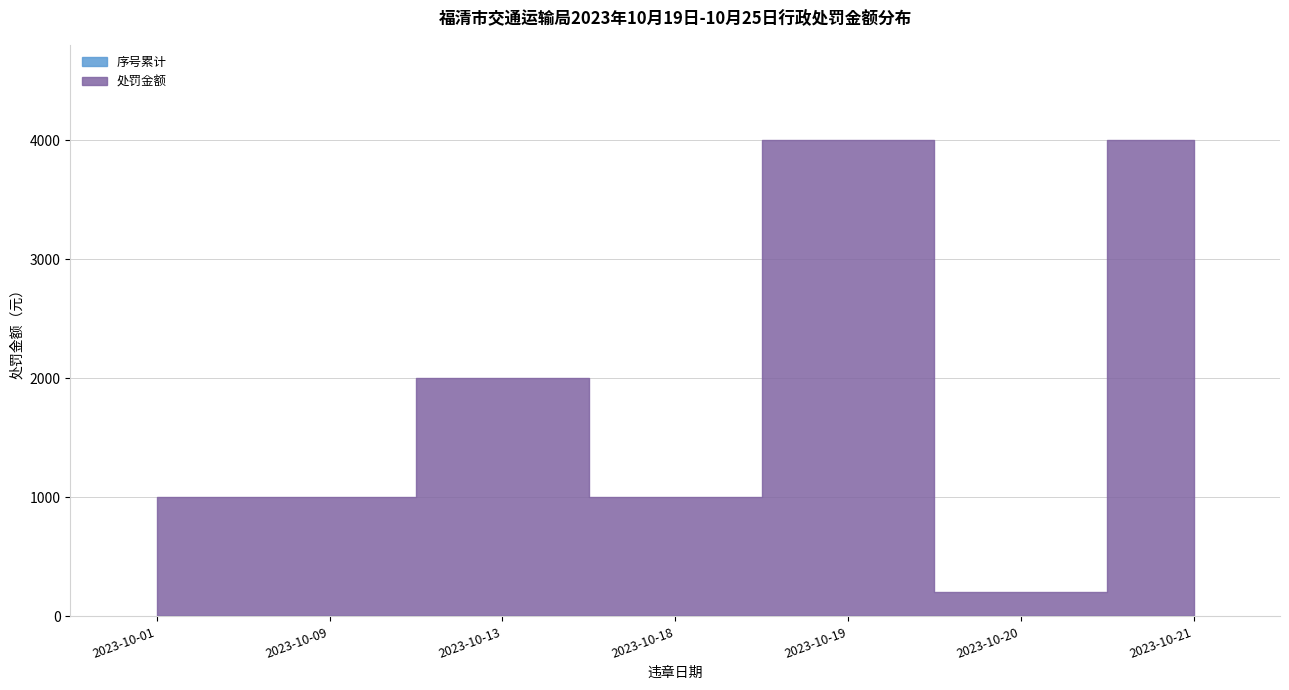

What is the approximate value of 处罚金额 at 2023-10-19?

3999